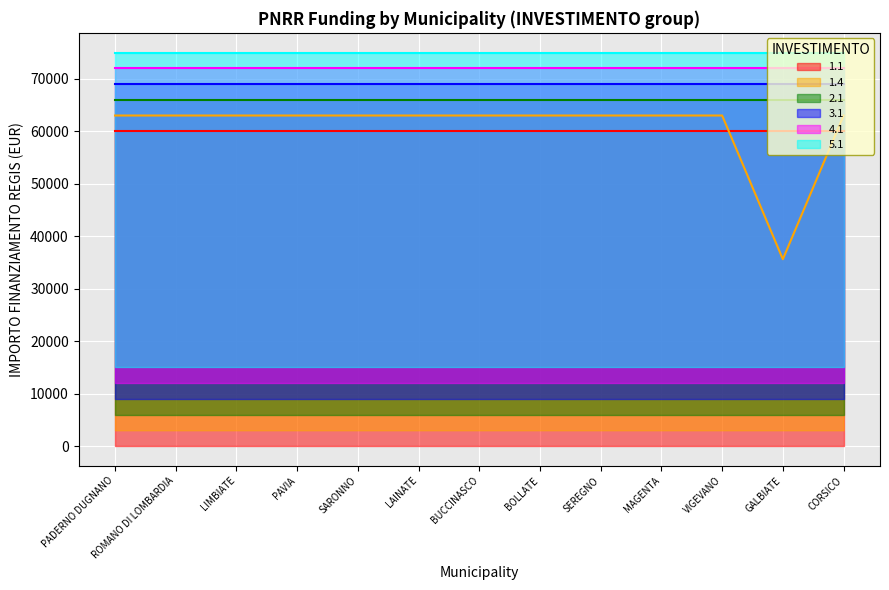

The value of 1.4 at PAVIA is 31424. True or false?

False